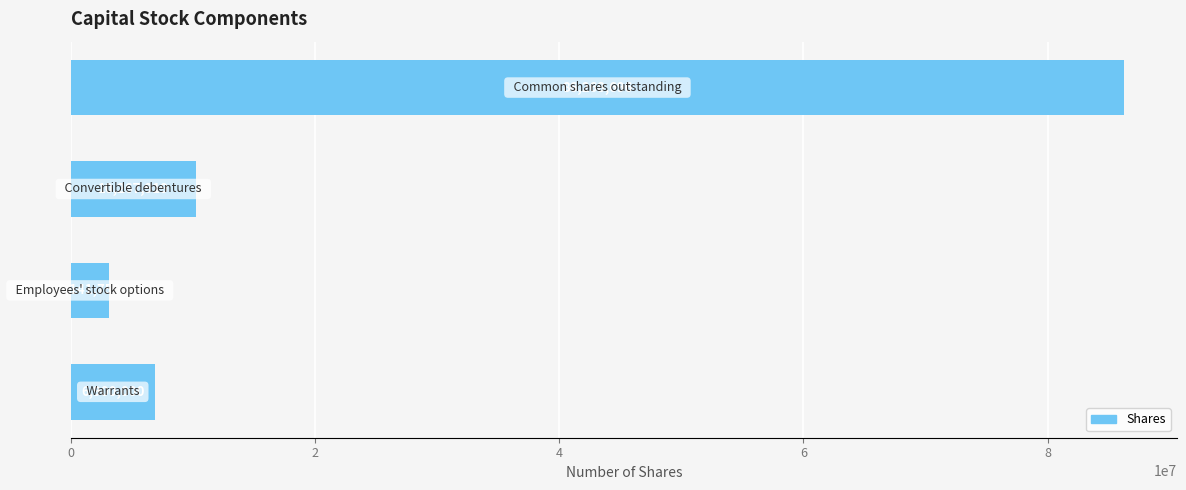

What is the minimum value shown in the chart?

3141750